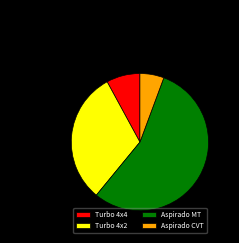

Is Aspirado MT the majority of the pie?

Yes